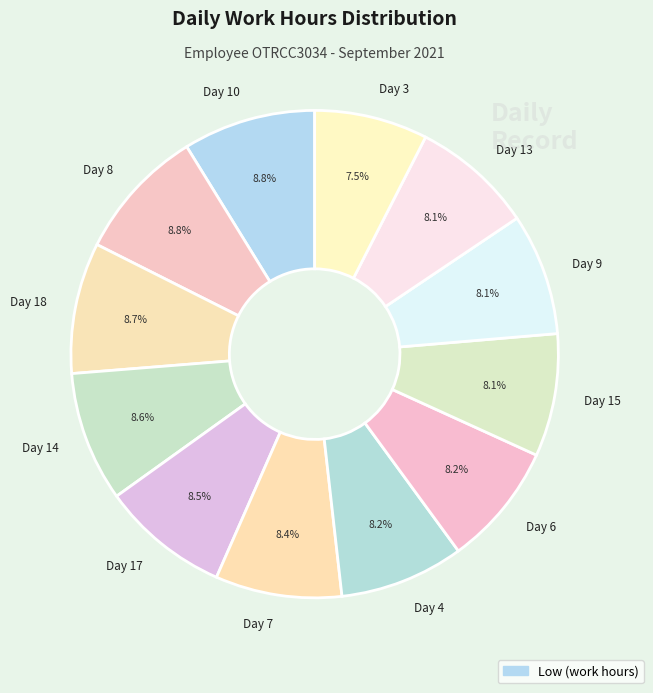

Is there any slice that represents more than half of the pie?

No